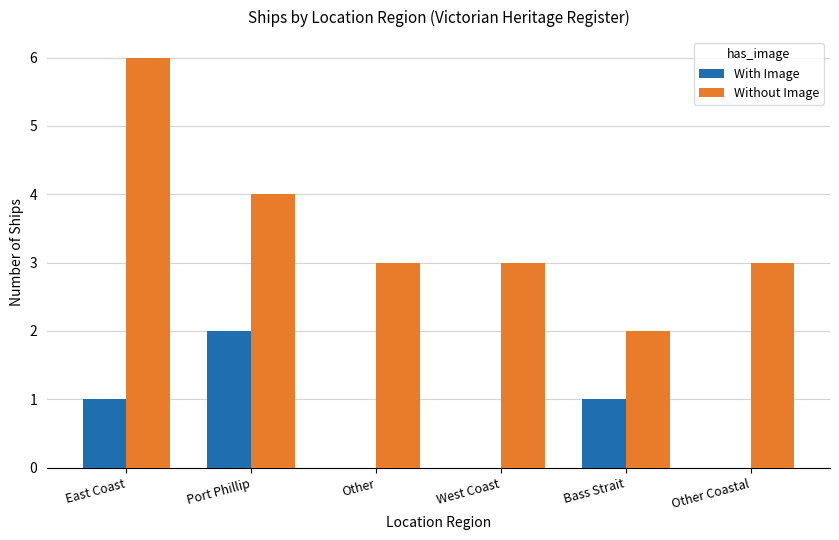

What is the sum of all With Image values?

4